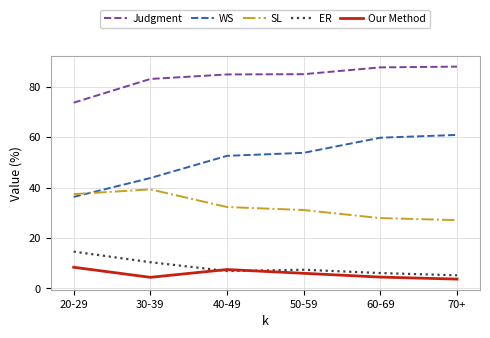

What is the smallest value displayed?

3.7